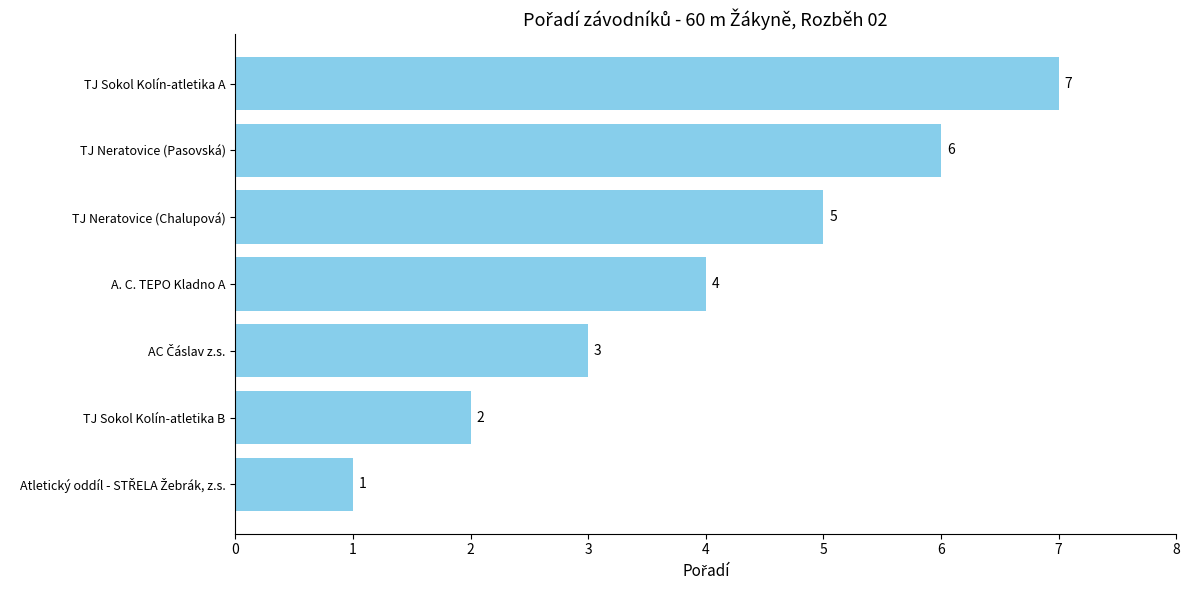

How many bars are there in total?

7